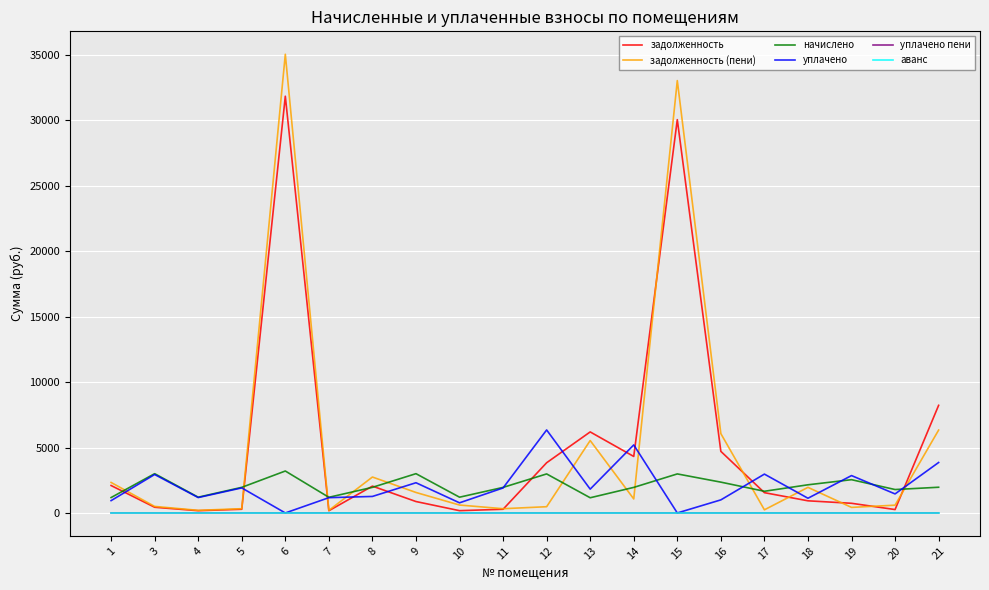

What is the total value across all series at 11?

4474.3